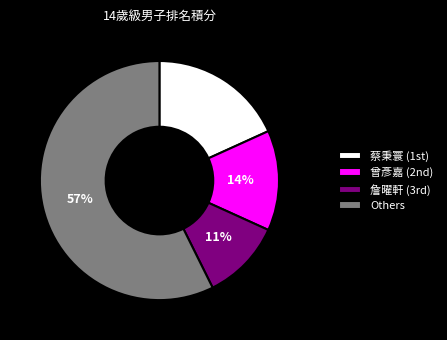

Which slice is the smallest?

詹曜軒 (3rd)